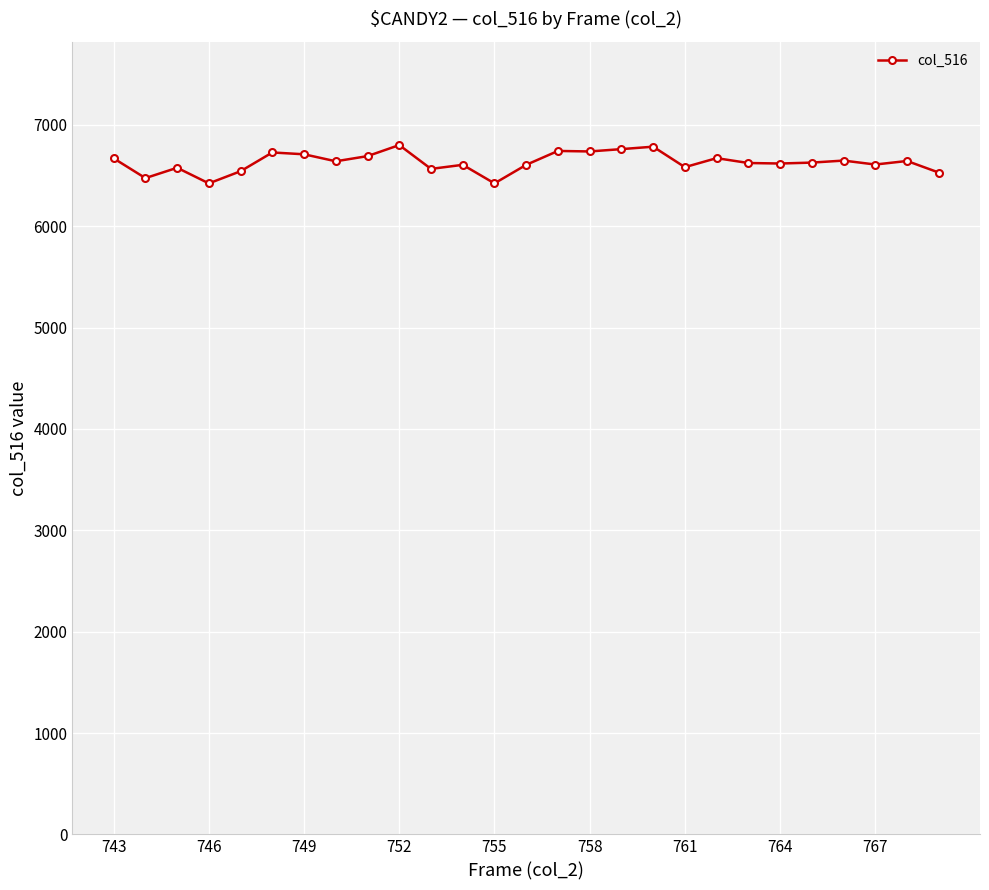

True or false: there are more than 0 points higher than both neighbors.

True